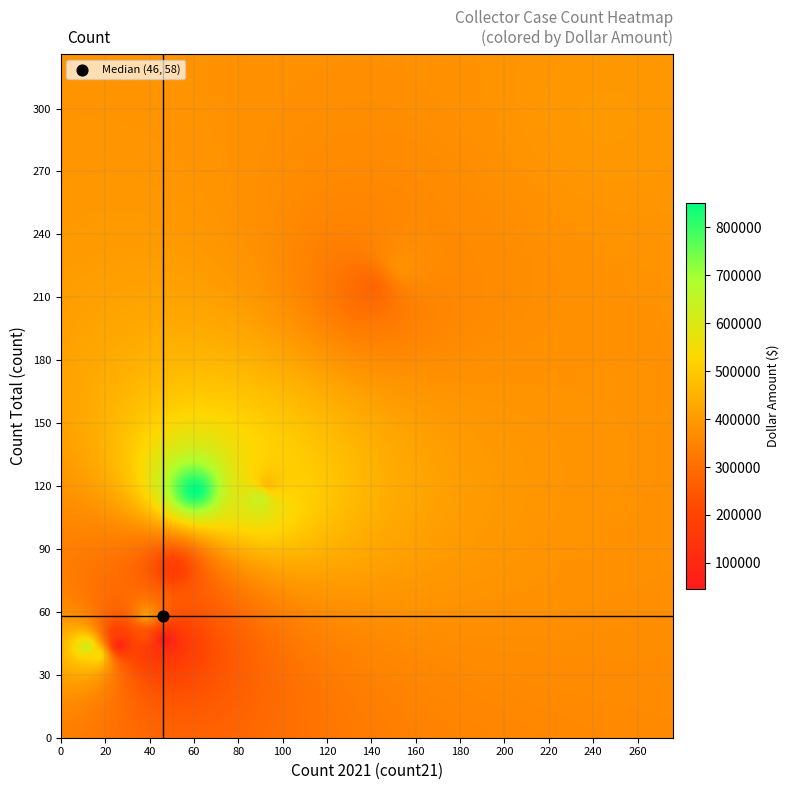

The dollar_amount series shows 73827 at 10. True or false?

False